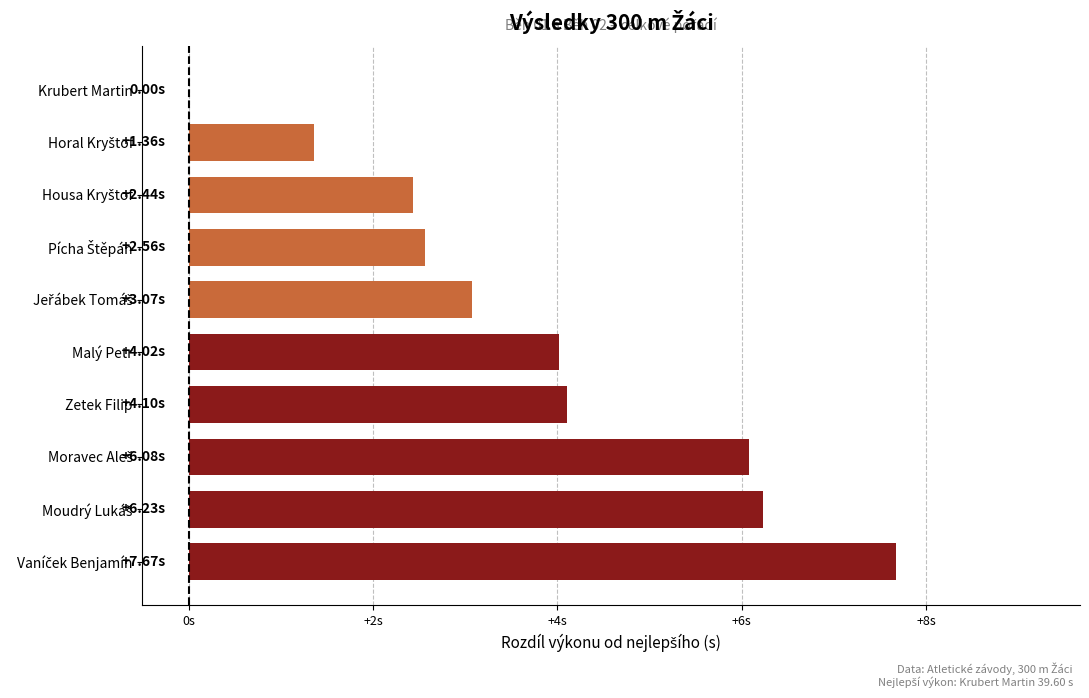

What is the maximum value shown in the chart?

7.7